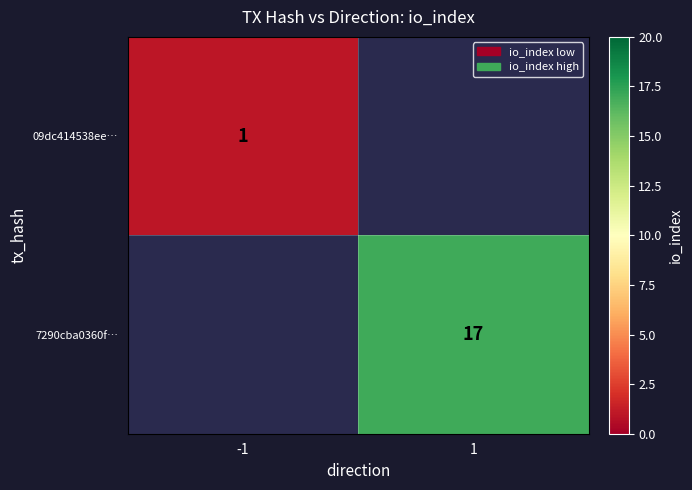

What is the greatest value displayed?

17.0